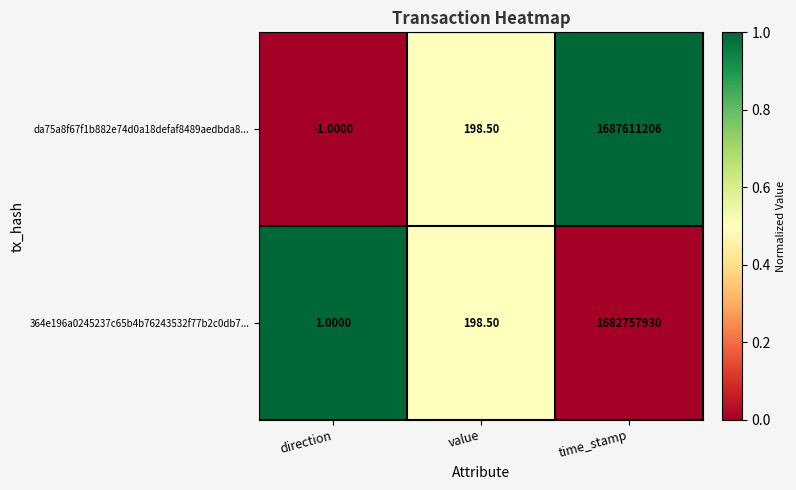

Rank the series by their average value, from highest to lowest.

da75a8f67f1b882e74d0a18defaf8489aedbda8..., 364e196a0245237c65b4b76243532f77b2c0db7...